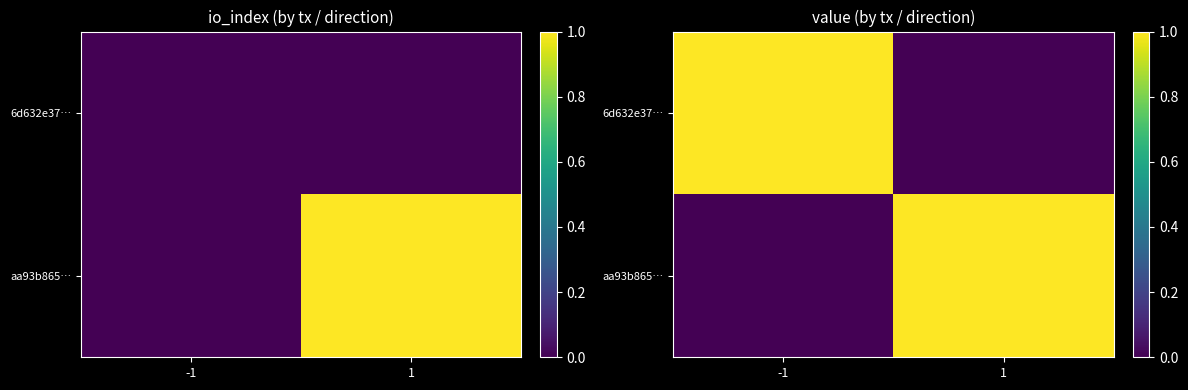

What value does the 6d632e37… series have at -1?

1